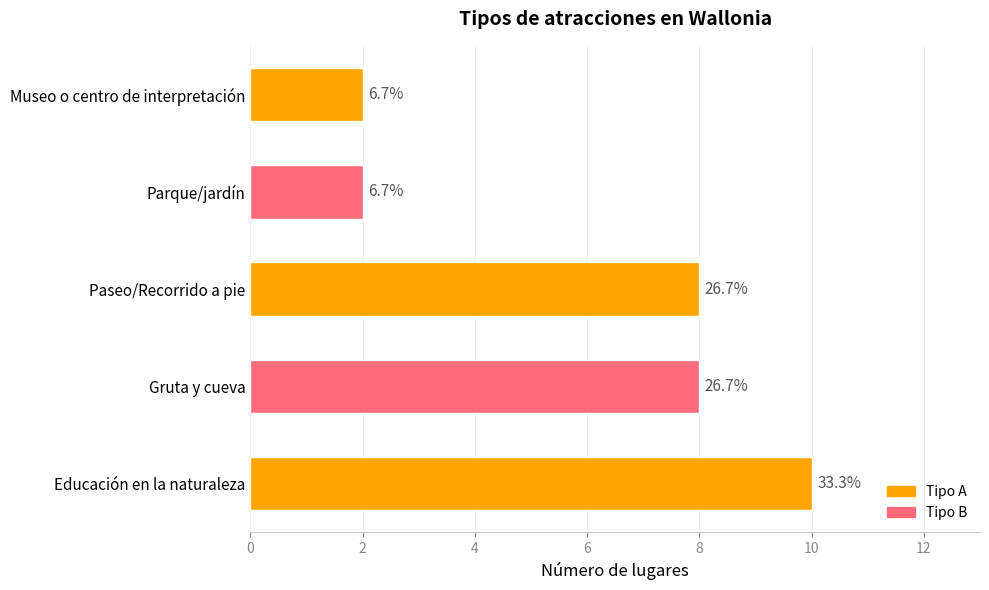

How many bars are there in total?

5